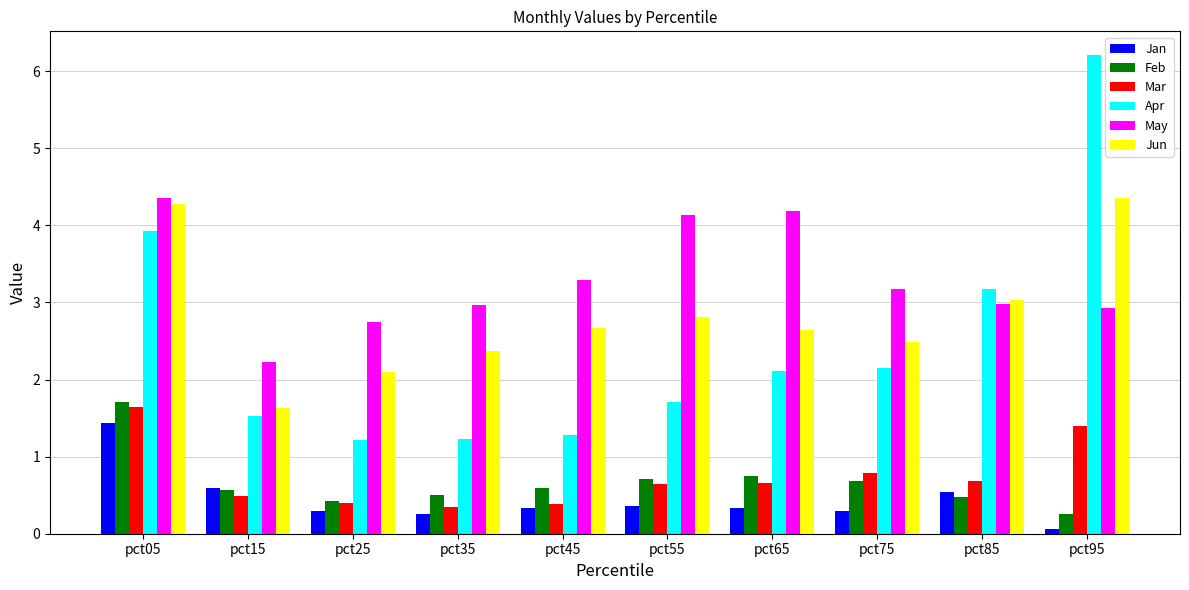

What is the average value of the Jun series?

2.8